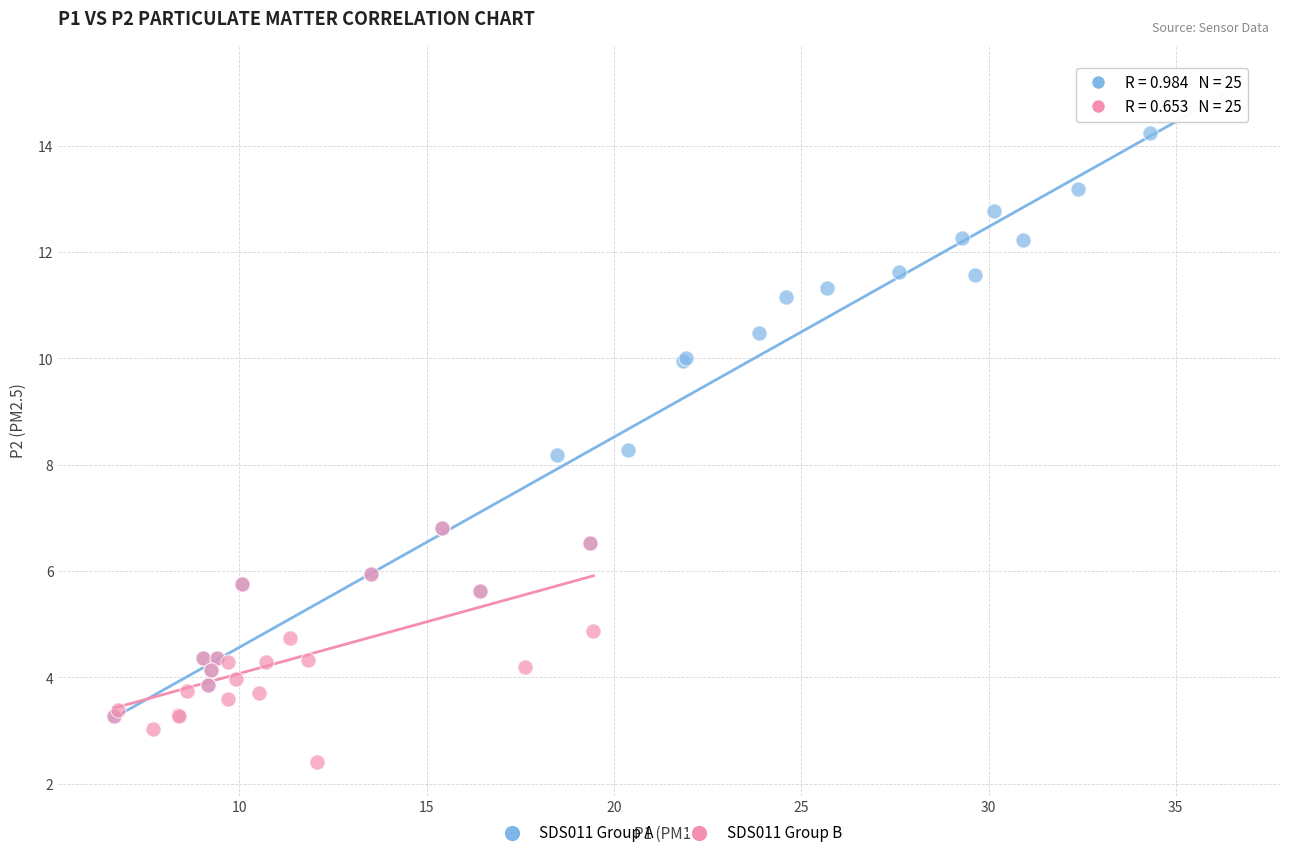

Which series reaches the minimum Y coordinate?

SDS011 Group B